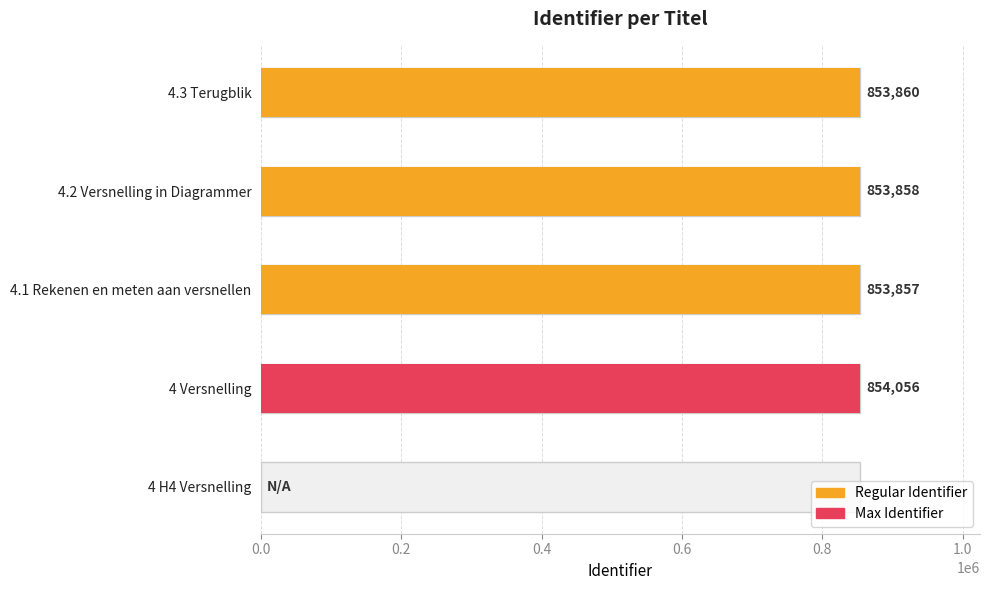

List the labels in order of value, largest first.

4 Versnelling, 4.3 Terugblik, 4.2 Versnelling in Diagrammer, 4.1 Rekenen en meten aan versnellen, 4 H4 Versnelling